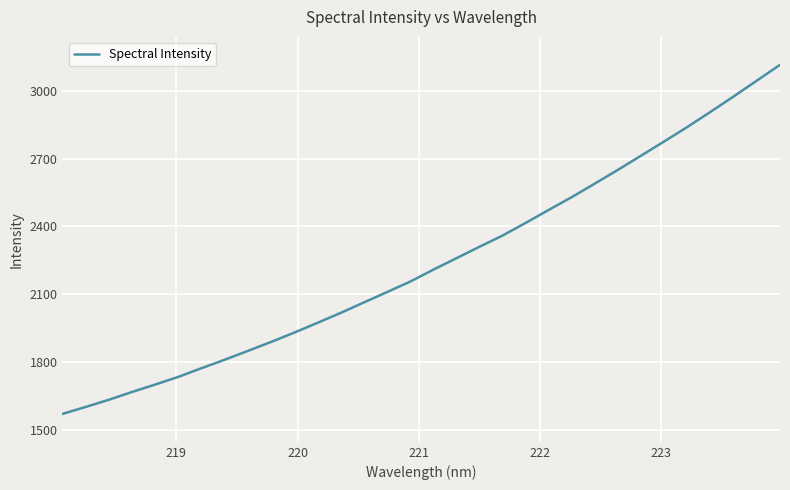

What is the smallest value displayed?

1571.9